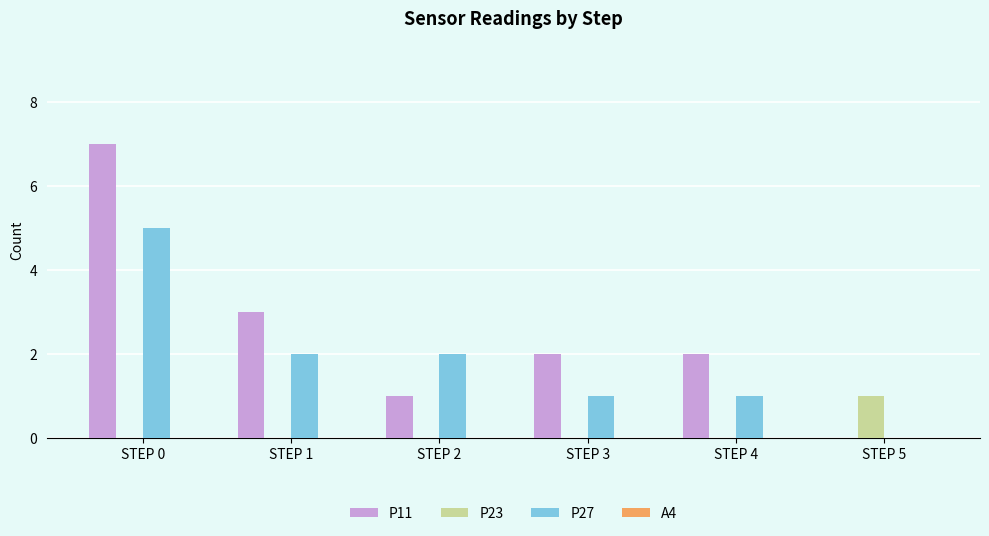

What is the total value across all series at STEP 4?

3